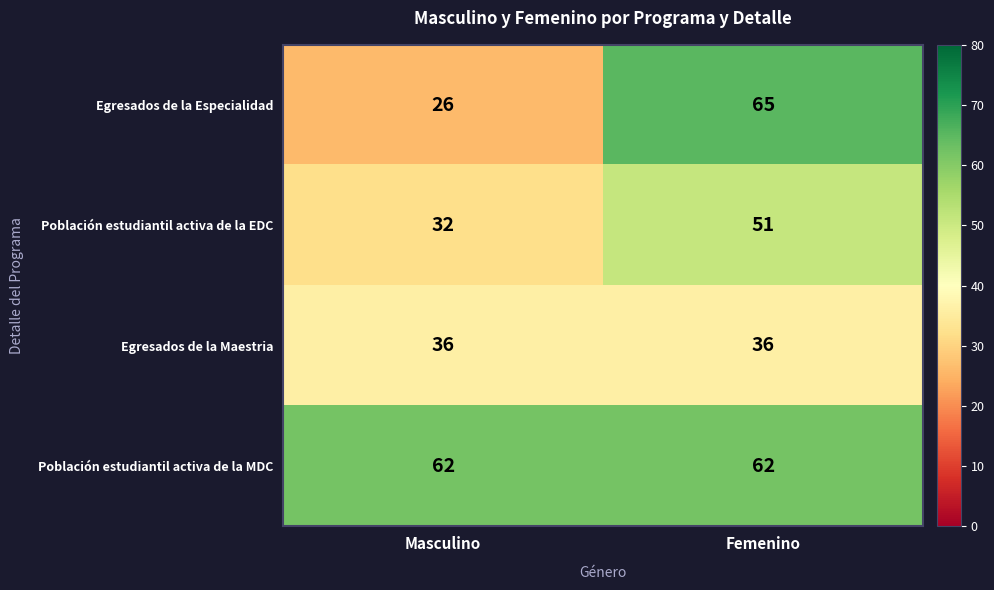

What is the minimum value shown in the chart?

26